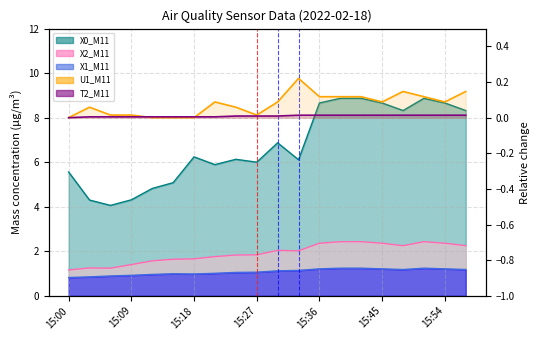

Is it true that T2_M11 equals 0.0 at 17?

False